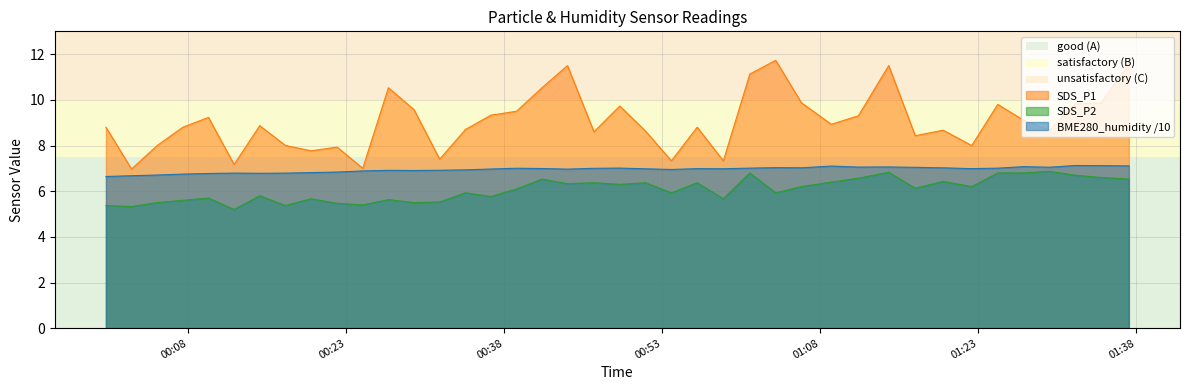

Reading left to right, extract all data points from this chart.

SDS_P1: 8.8	7.0	8.0	8.8	9.2	7.2	8.9	8.0	7.8	7.9	7.0	10.5	9.6	7.4	8.7	9.3	9.5	10.5	11.5	8.6	9.7	8.6	7.3	8.8	7.3	11.1	11.7	9.9	8.9	9.3	11.5	8.4	8.7	8.0	9.8	9.1	8.7	9.8	9.9	11.6
SDS_P2: 5.4	5.3	5.5	5.6	5.7	5.2	5.8	5.4	5.7	5.5	5.4	5.6	5.5	5.5	5.9	5.8	6.1	6.5	6.3	6.4	6.3	6.4	5.9	6.4	5.7	6.8	5.9	6.2	6.4	6.6	6.8	6.1	6.4	6.2	6.8	6.8	6.9	6.7	6.6	6.5
BME280_humidity: 6.6	6.7	6.7	6.7	6.8	6.8	6.8	6.8	6.8	6.8	6.9	6.9	6.9	6.9	6.9	7.0	7.0	7.0	7.0	7.0	7.0	7.0	7.0	7.0	7.0	7.0	7.0	7.0	7.1	7.1	7.1	7.0	7.0	7.0	7.0	7.1	7.0	7.1	7.1	7.1